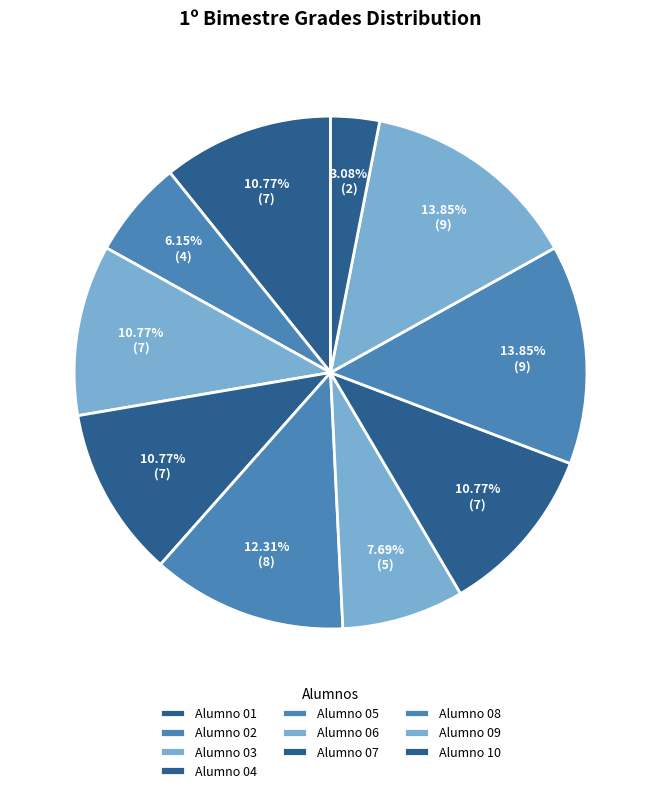

How many segments does this pie chart have?

10